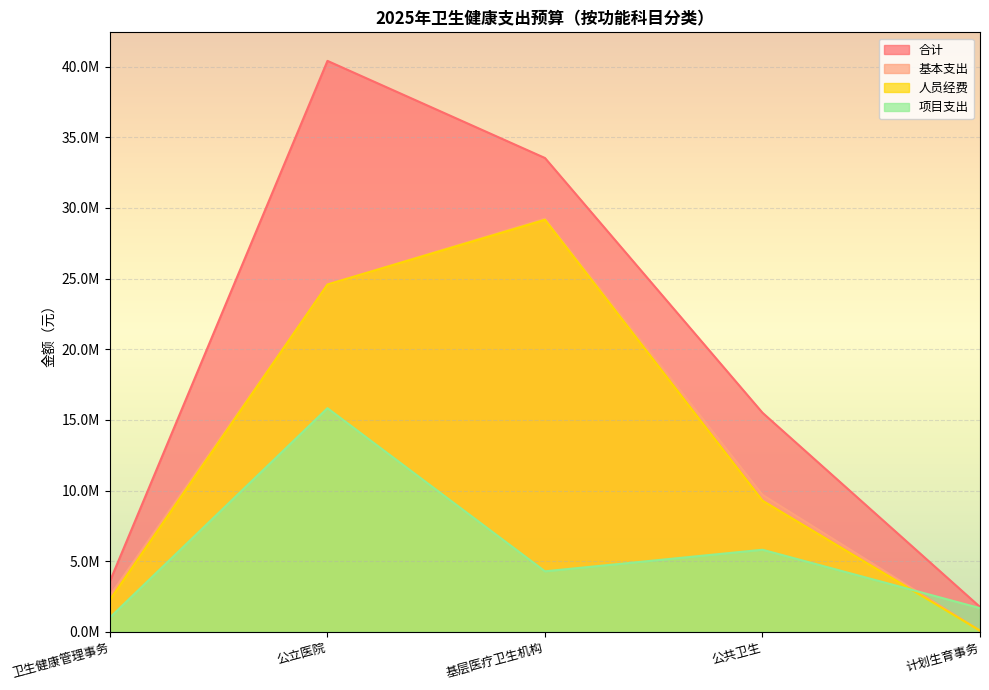

Rank the categories by 人员经费 value from highest to lowest.

基层医疗卫生机构, 公立医院, 公共卫生, 卫生健康管理事务, 计划生育事务